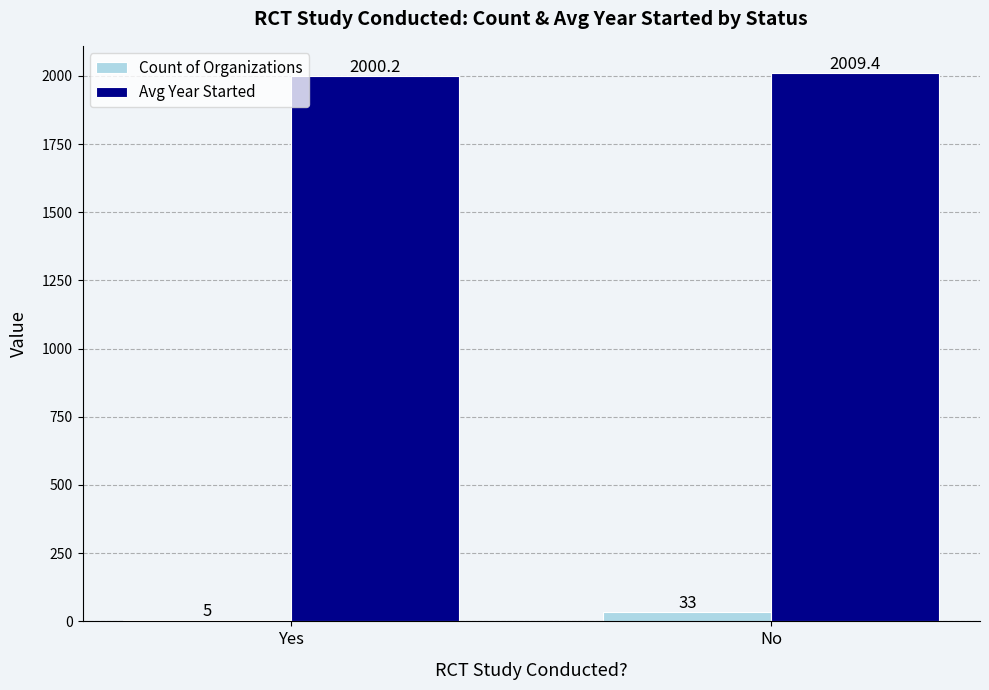

Which series has the largest total across all categories?

Avg Year Started